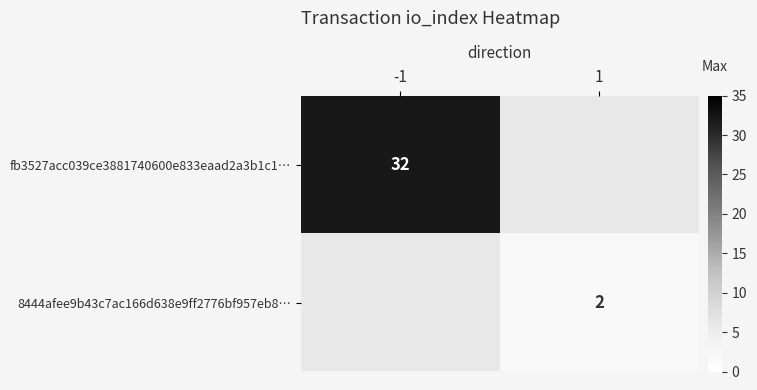

The value of fb3527acc039ce3881740600e833eaad2a3b1c1… at -1 is 11. True or false?

False